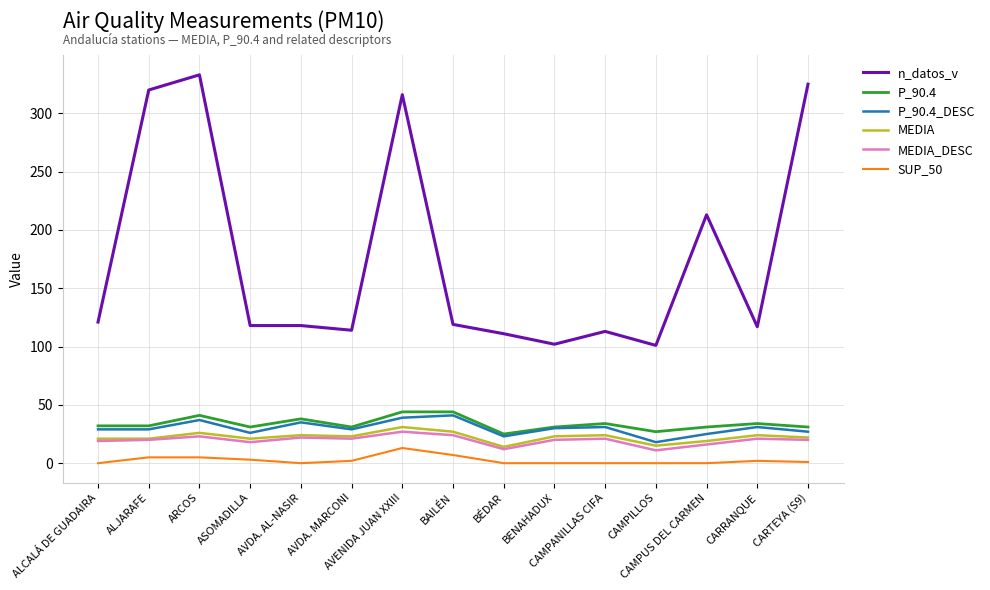

True or false: MEDIA_DESC and n_datos_v intersect in this chart.

False